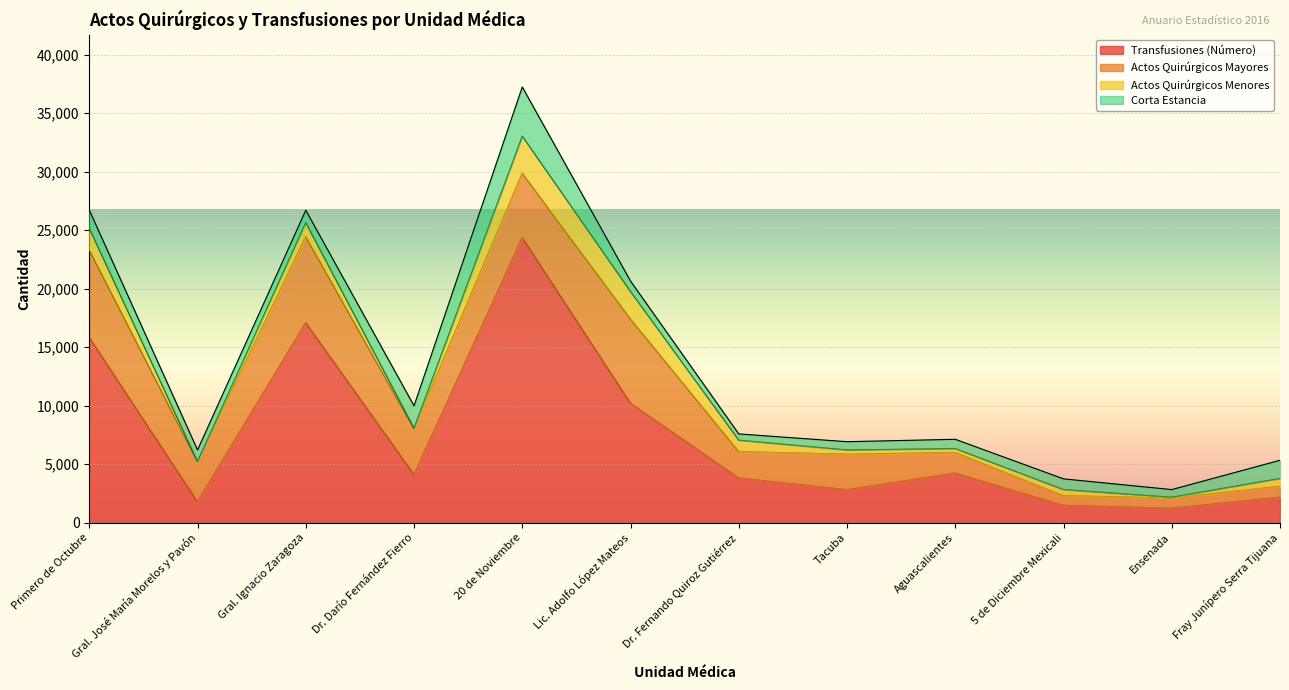

At which category does the chart reach its peak across all series?

20 de Noviembre